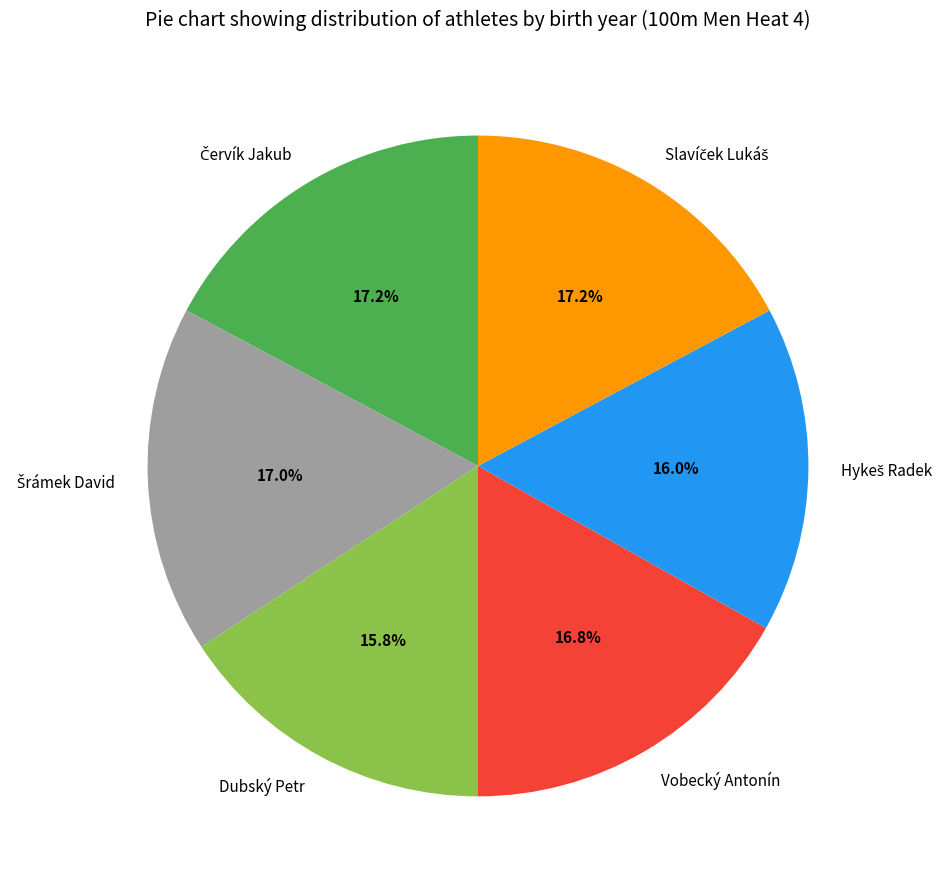

To the nearest percent, what is the average slice percentage?

17%